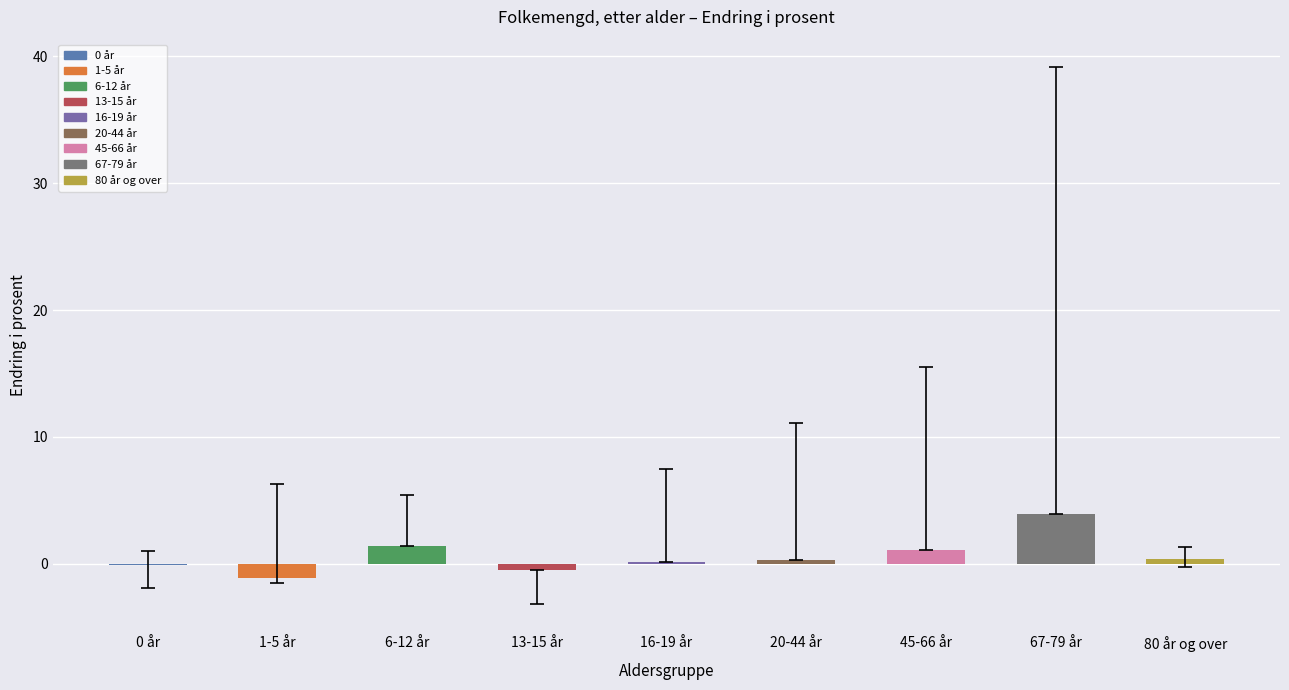

The chart shows a value of 0.4 at 80 år og over. True or false?

True